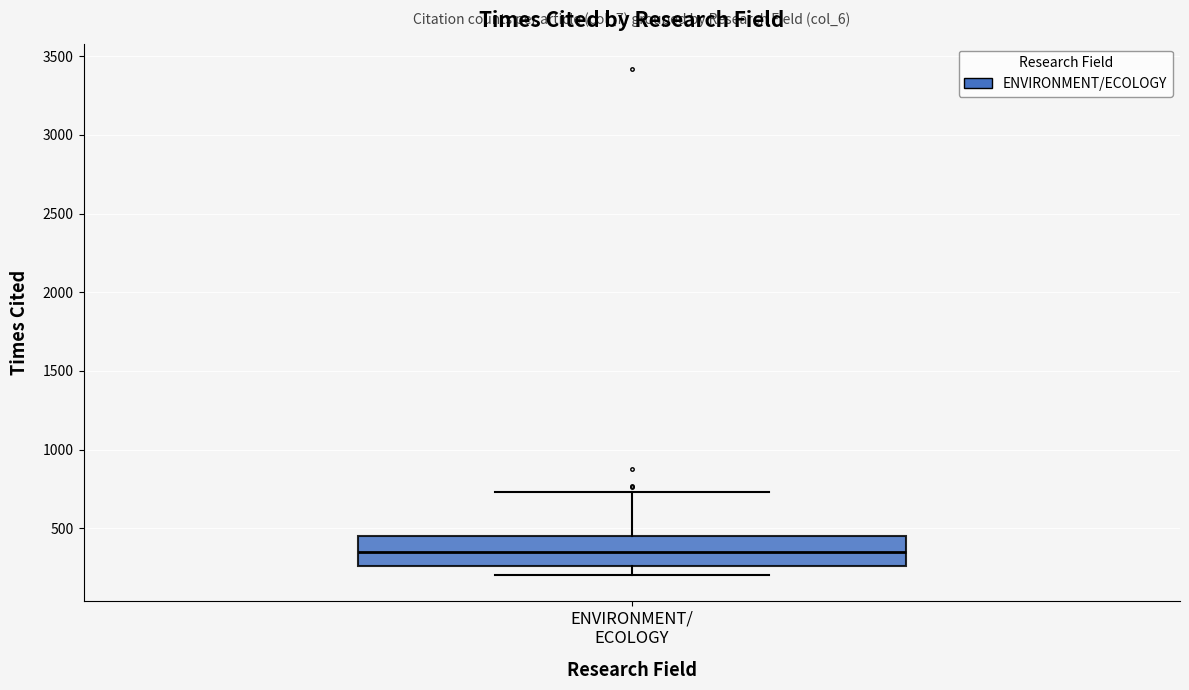

Where does the lower whisker of the box for ENVIRONMENT/ ECOLOGY end on the y-axis? The values are not printed on the chart, so give them approximately, as read against the axis.

200